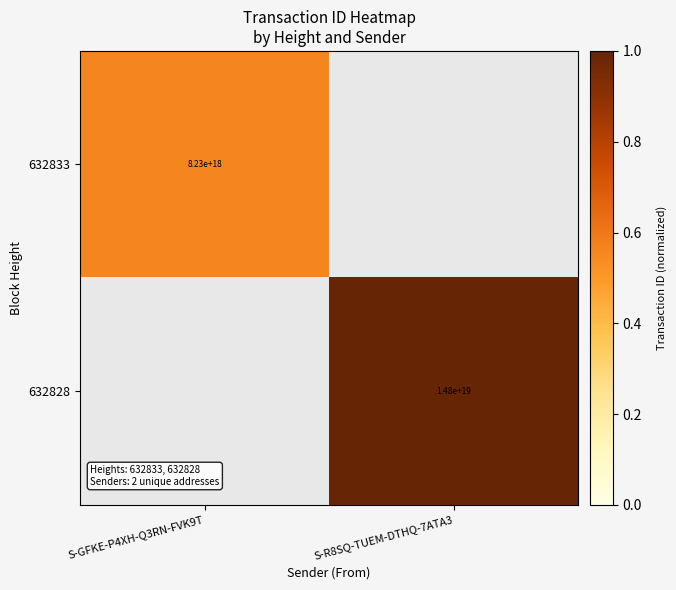

How many series are shown in this chart?

2